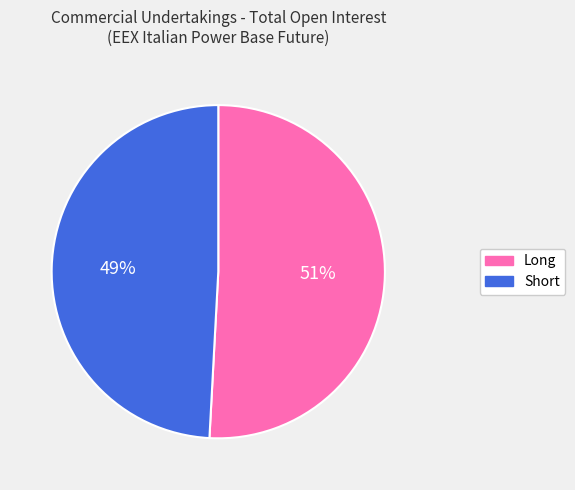

Rank the categories by value from lowest to highest.

Short, Long